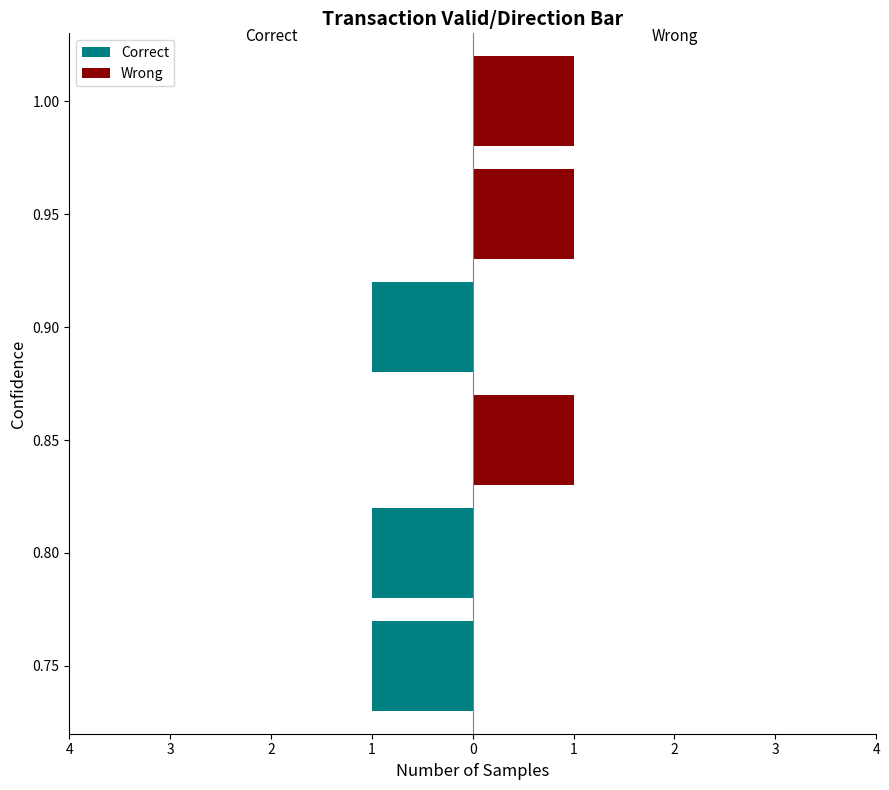

The Wrong series shows 2 at 0.85. True or false?

False